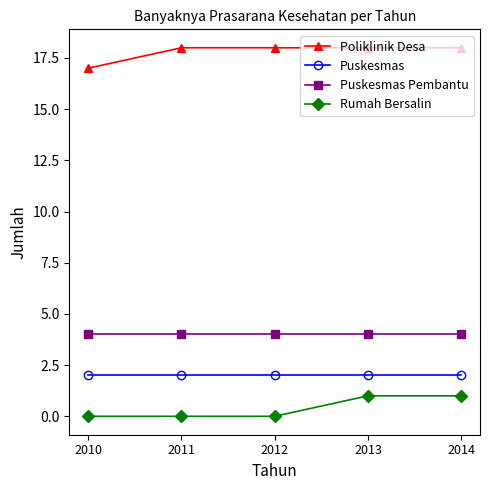

What is the difference between the highest and lowest values at 2010?

17